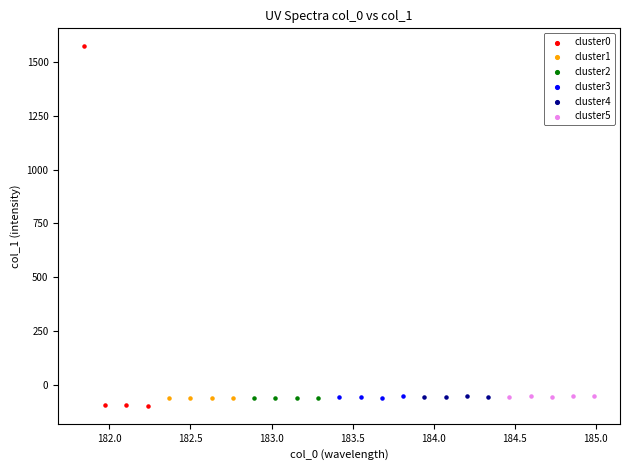

Which series reaches the maximum Y coordinate?

cluster0